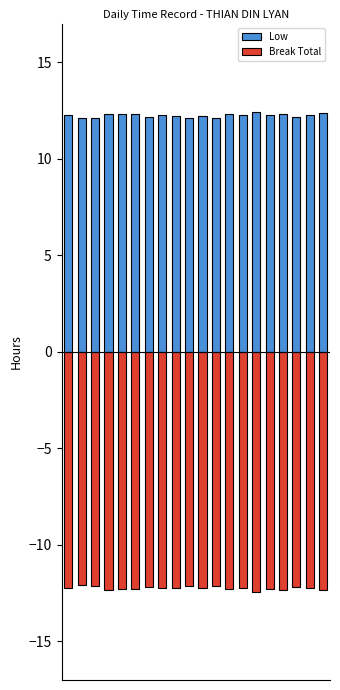

What is the difference between the maximum and second lowest values in the Break Total series?

0.3